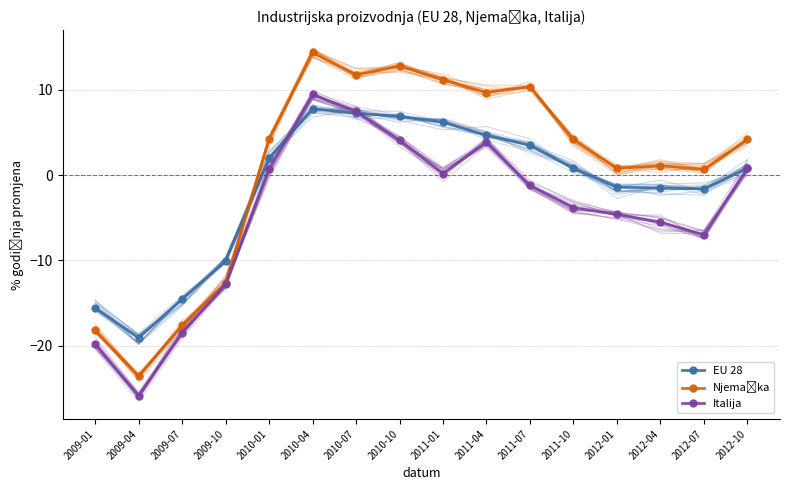

Which category has the lowest value across all series?

2009-04